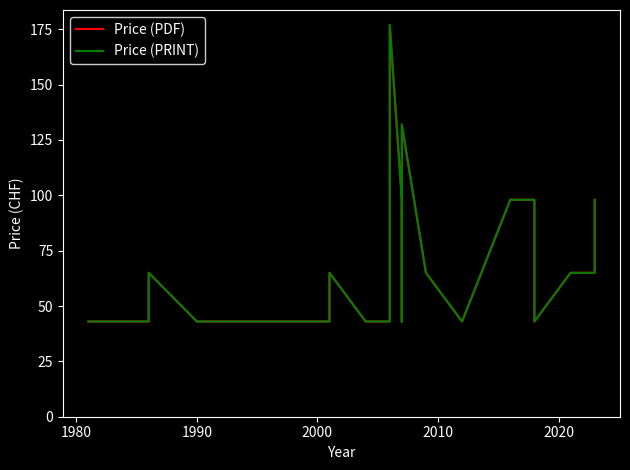

How many values in the Price (PDF) series exceed 65?

7